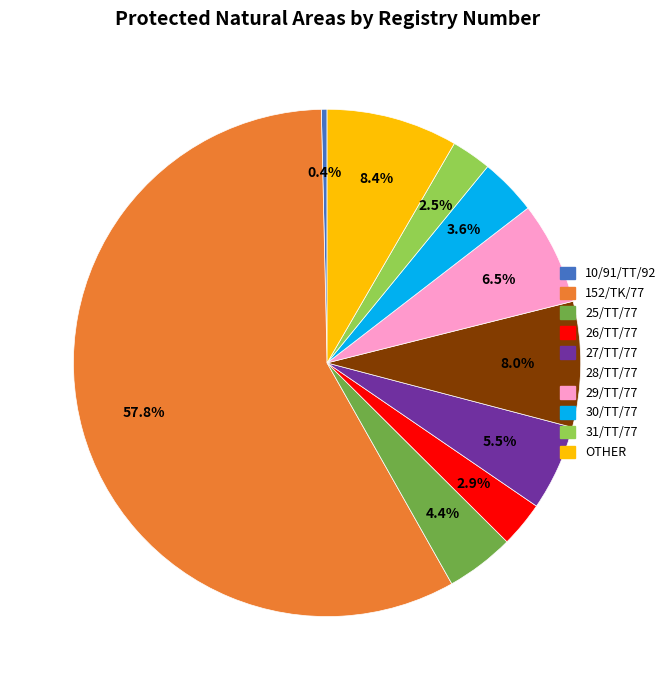

How many segments does this pie chart have?

10